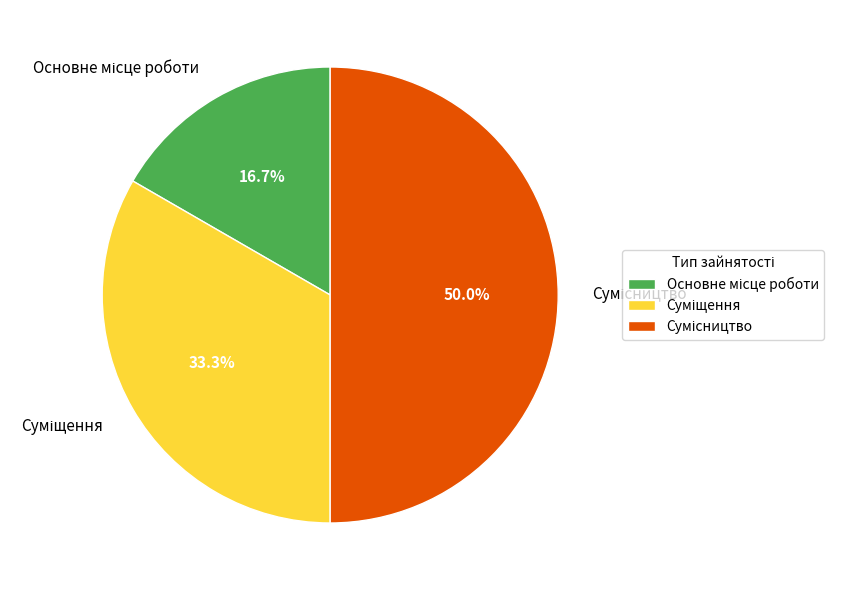

Is there a majority slice in this chart?

No